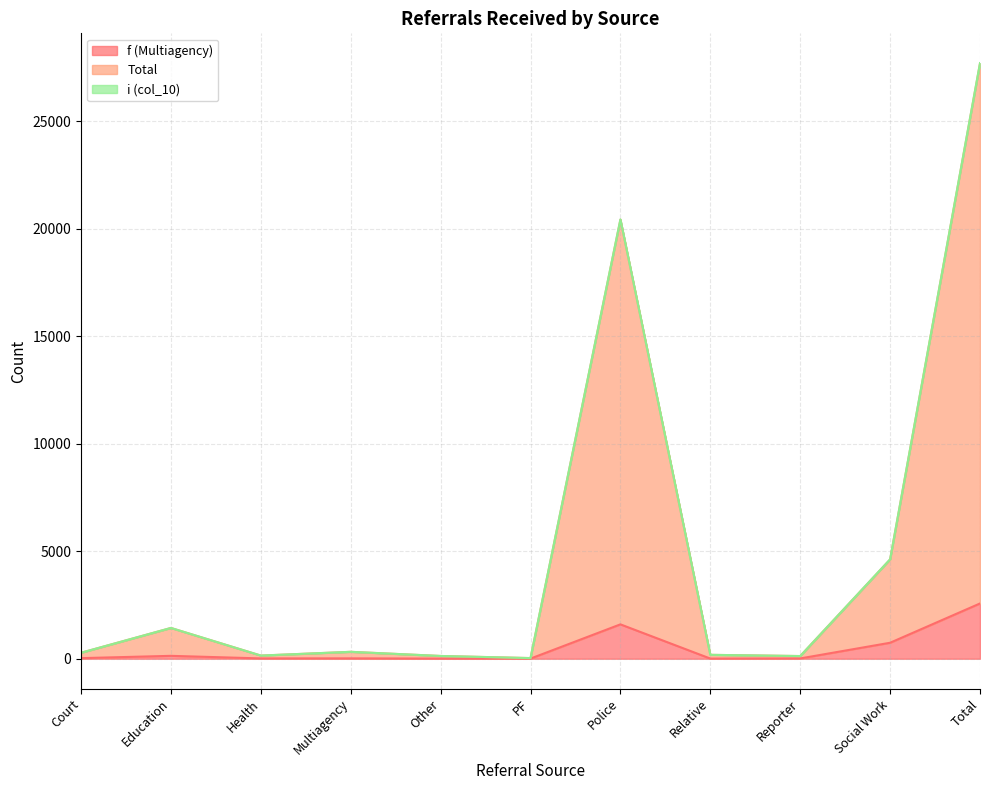

What is the label of the 4th point from the right?

Relative